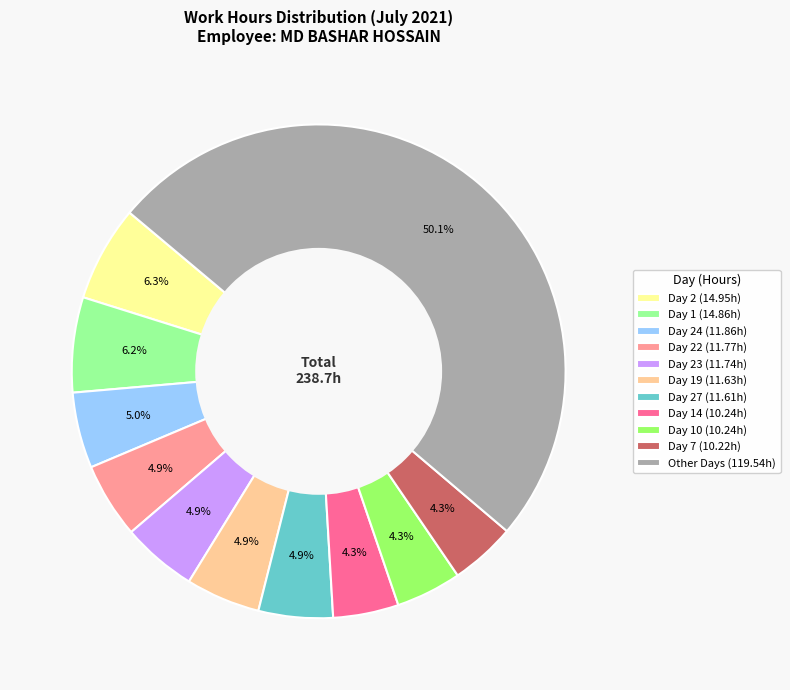

What is the largest slice in the pie chart?

Other Days (119.54h)